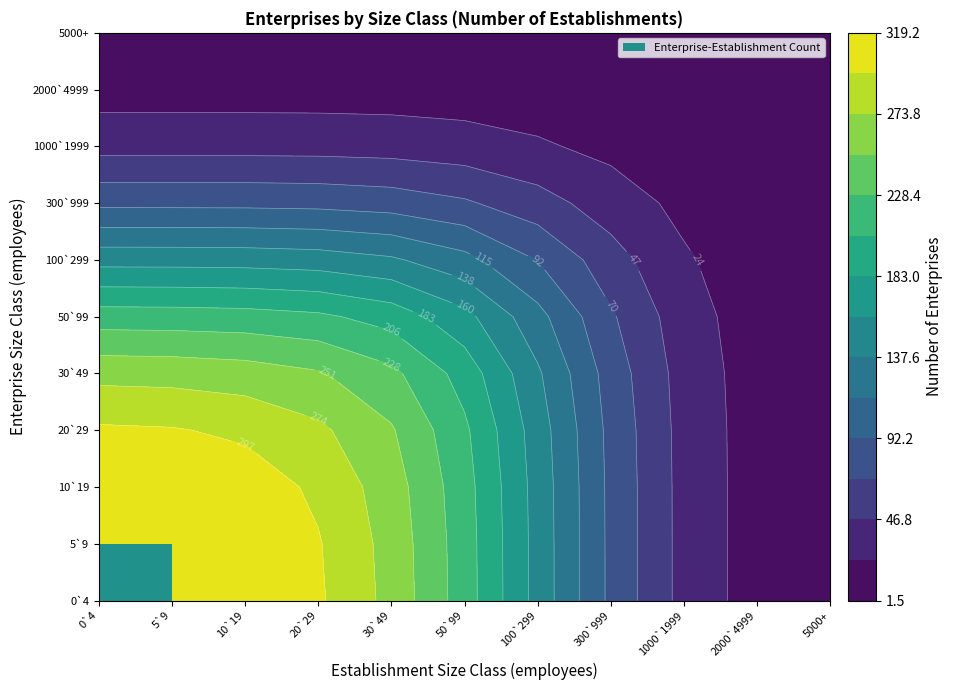

How many categories are shown in the chart?

11